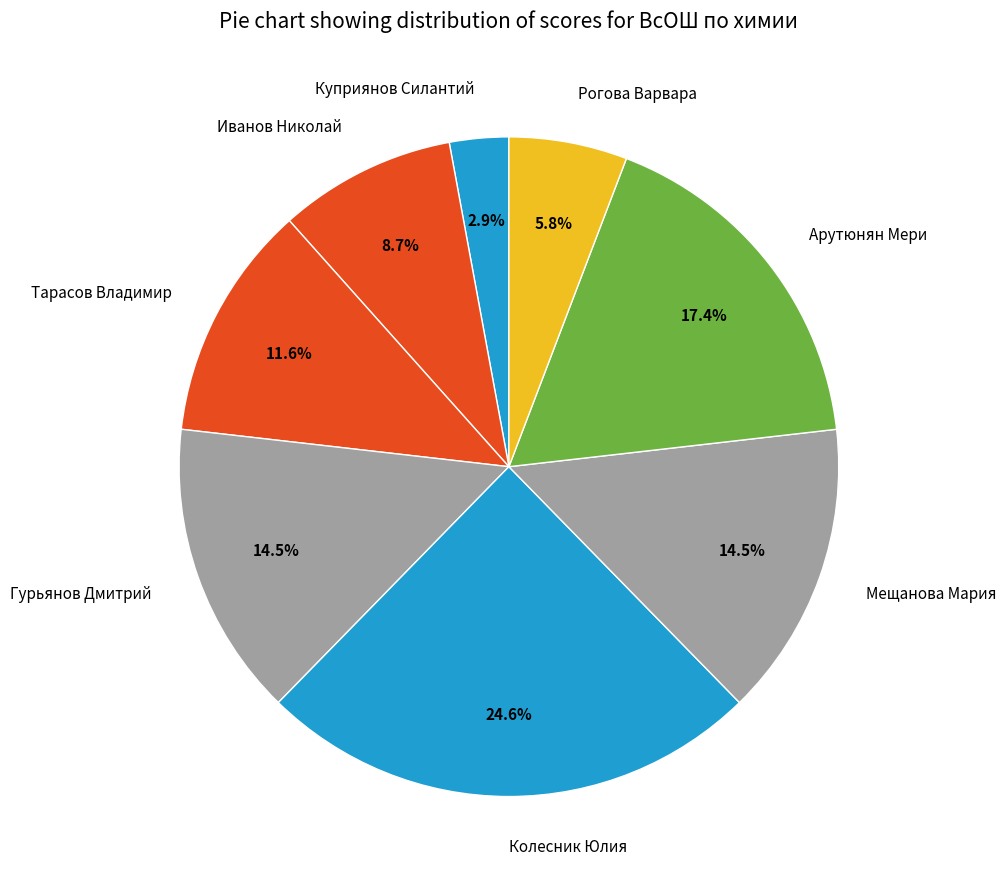

True or false: Колесник Юлия accounts for 10% of the total.

False